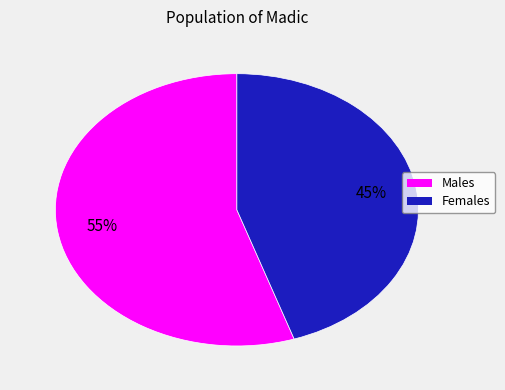

To the nearest percent, what is the average slice percentage?

50%